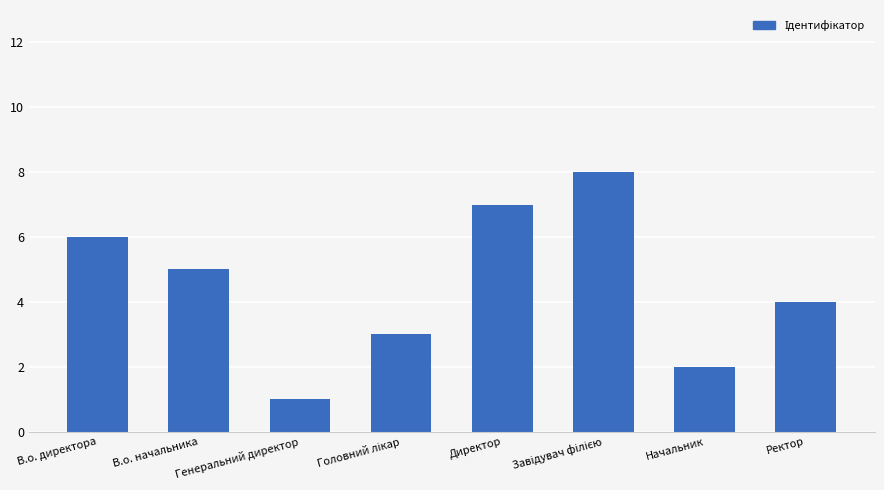

What is the change in value from В.о. начальника to Директор?

+2